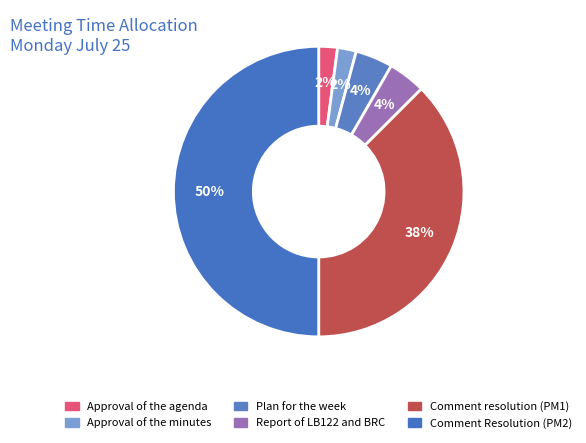

What percentage is the Approval of the minutes slice, to the nearest percent?

2%